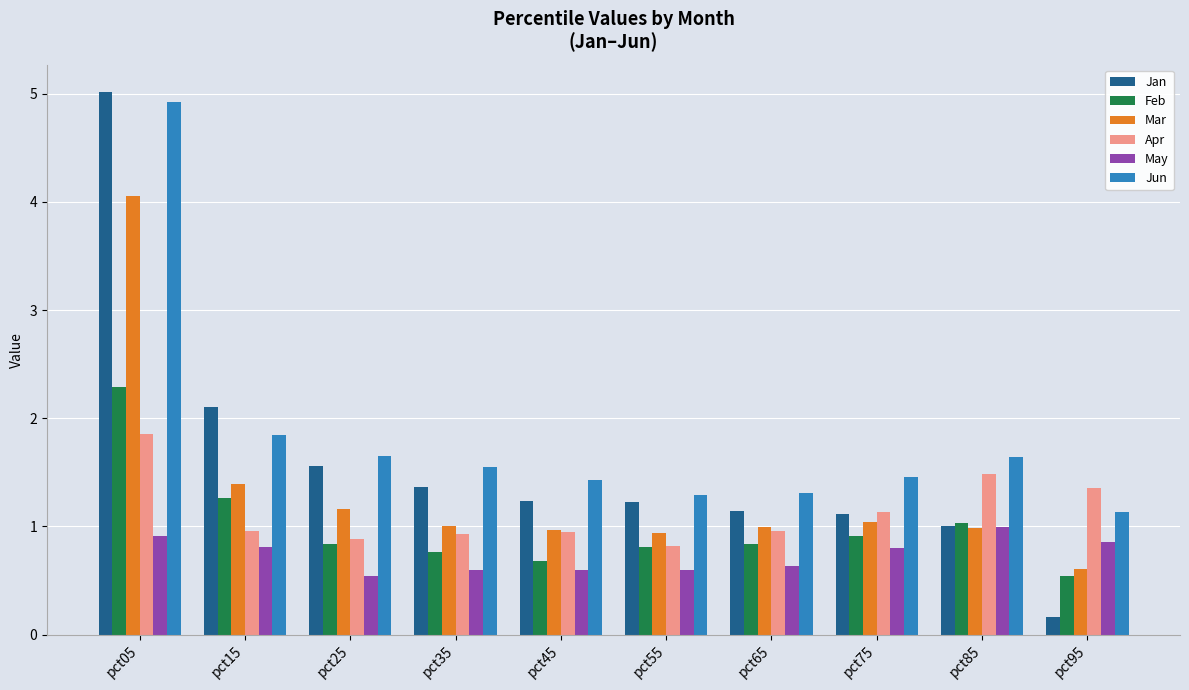

What is the value of the Jan bar at the 8th from the left?

1.1